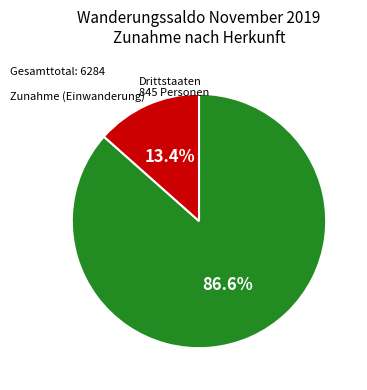

Does any single category account for the majority?

Yes